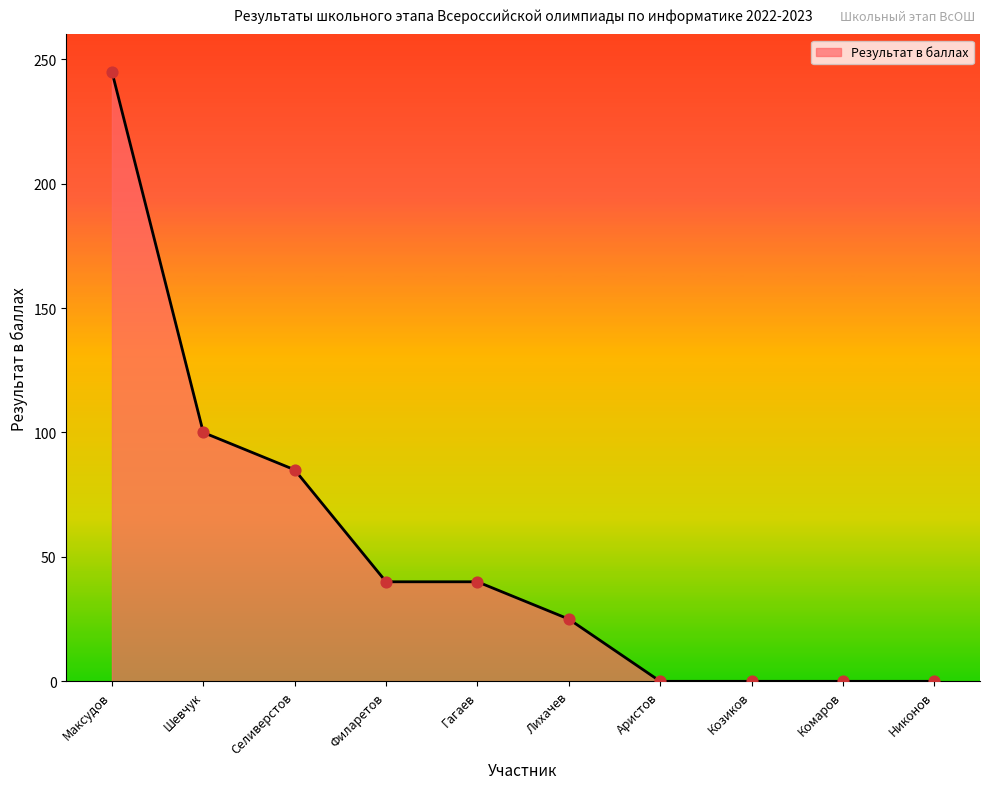

What is the ratio of the value at Гагаев to the value at Лихачев?

1.6